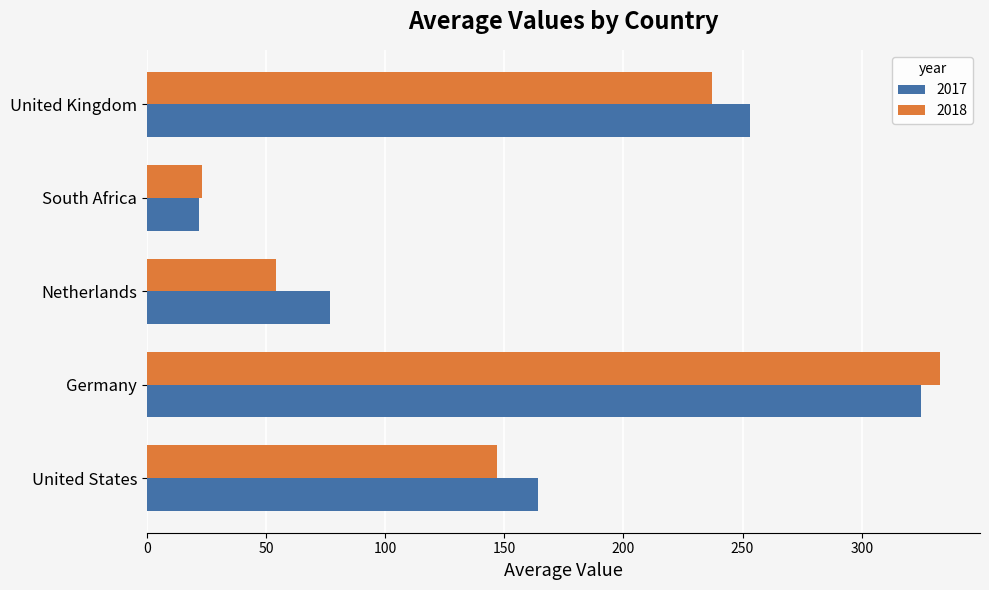

What is the difference between the 2018 values at United States and South Africa?

124